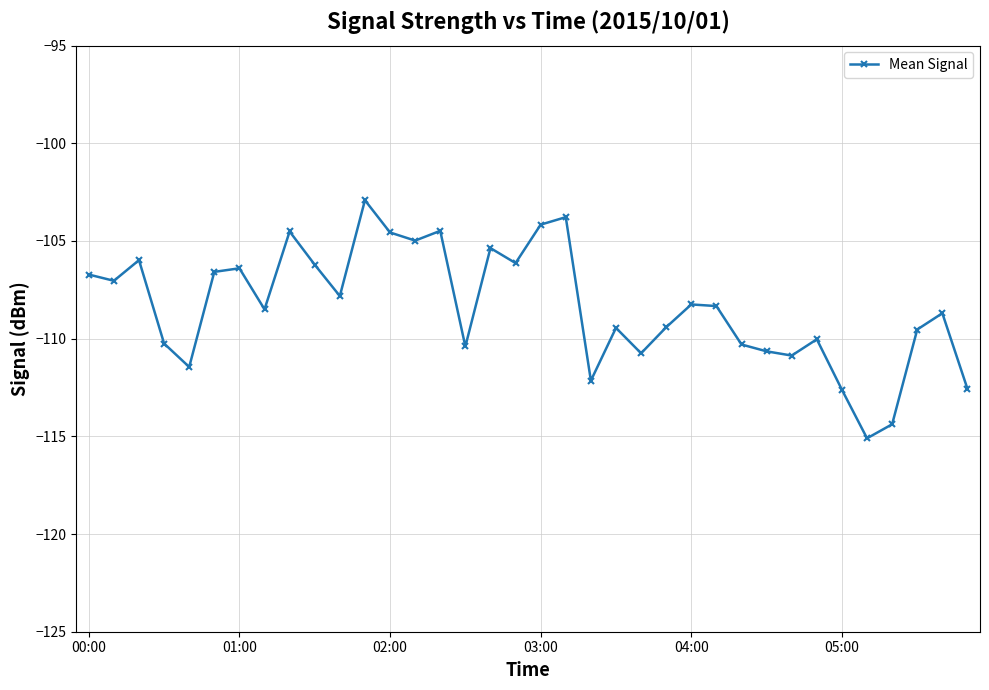

What is the average value?

-108.4